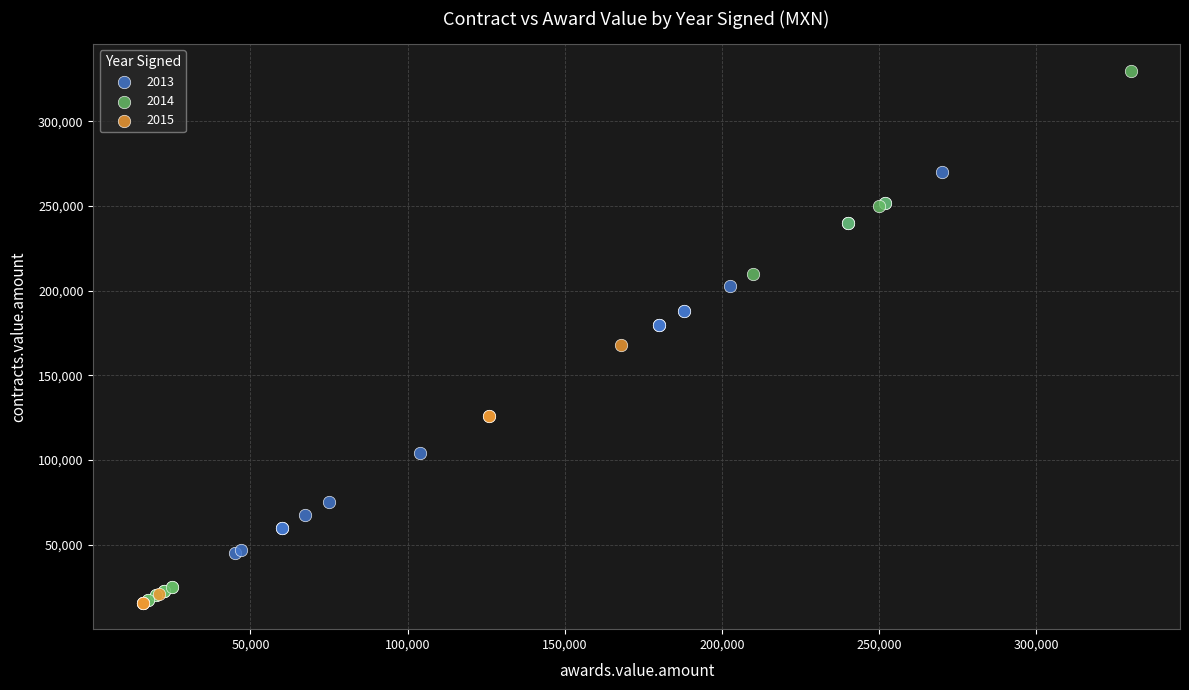

What are all the series names shown in the legend?

2013, 2014, 2015